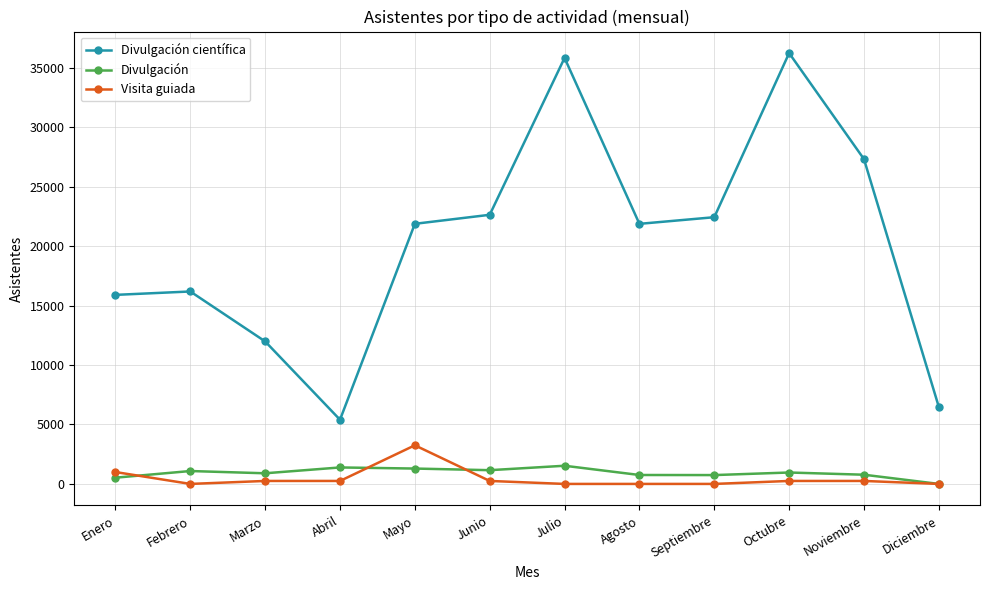

Is the value of Visita guiada at Diciembre greater than the value of Divulgación científica at Abril?

No